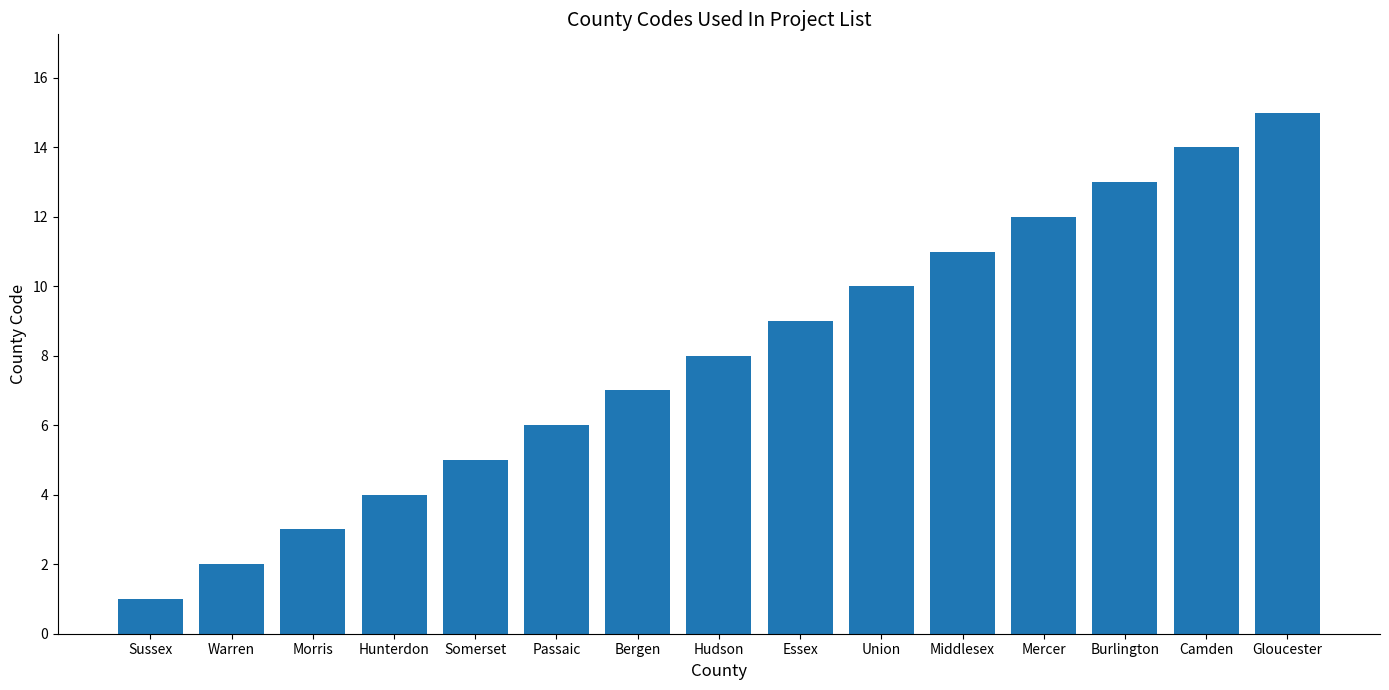

What position from the left is Camden?

14